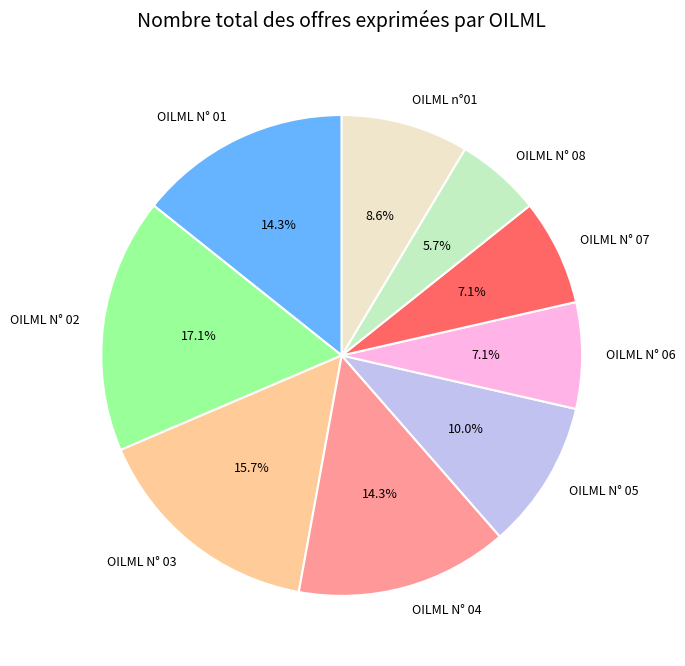

How many segments does this pie chart have?

9